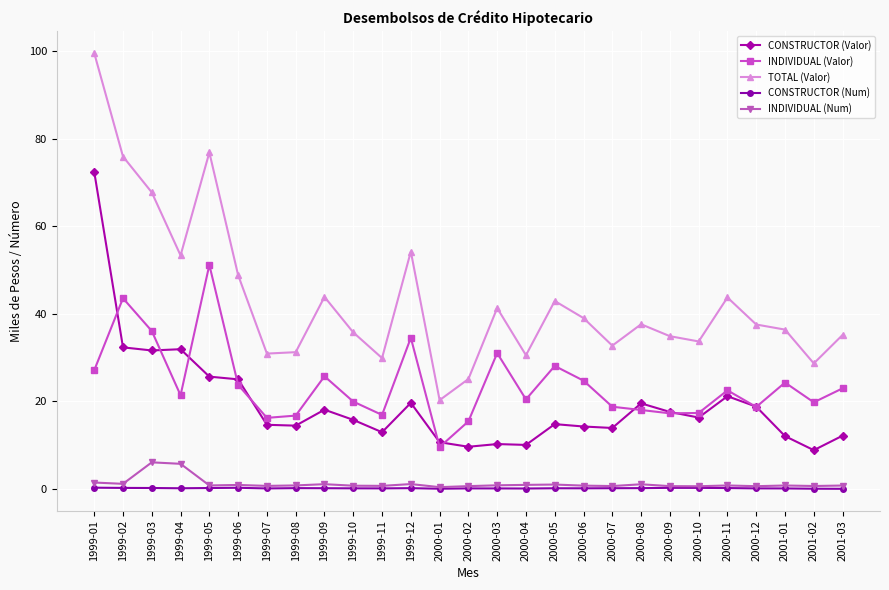

True or false: INDIVIDUAL (Valor) and CONSTRUCTOR (Num) intersect in this chart.

False